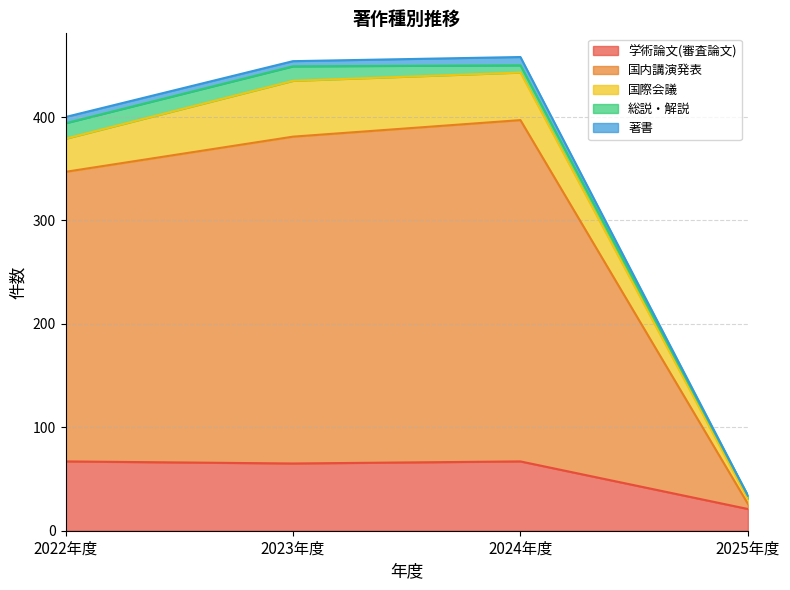

What is the average value of the 学術論文(審査論文) series?

55